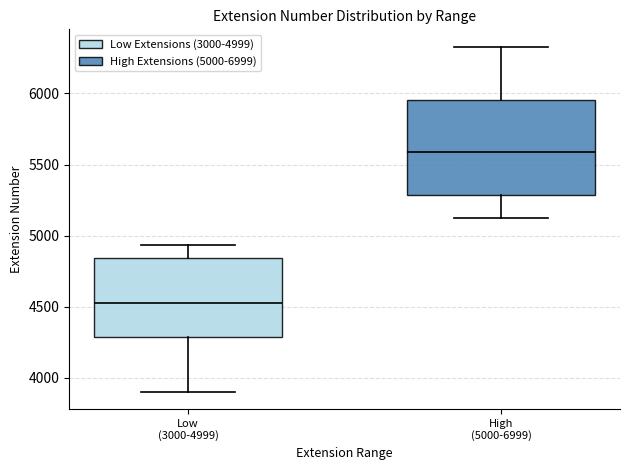

Where does the upper whisker of the box for Low (3000-4999) end on the y-axis? The values are not printed on the chart, so give them approximately, as read against the axis.

4950